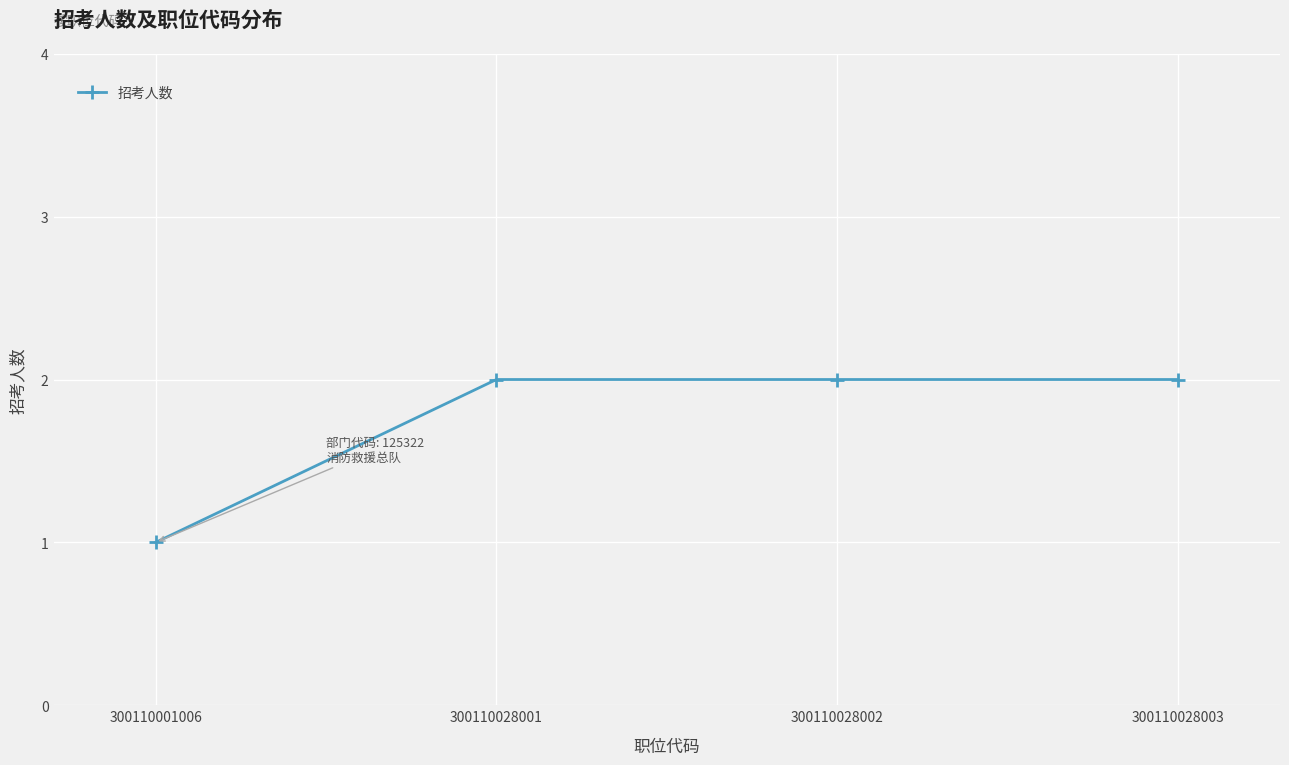

The value at 300110028003 is 2. True or false?

True